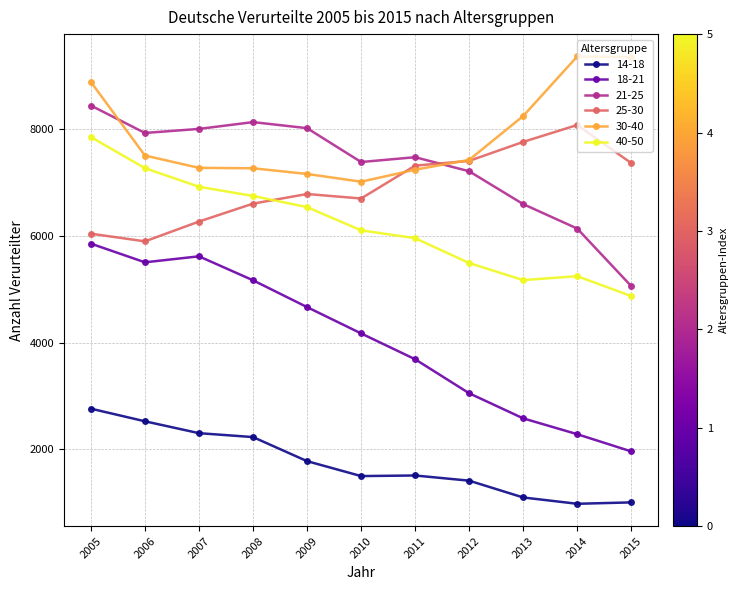

What is the difference between the second highest and second lowest values in the 21-25 series?

1990